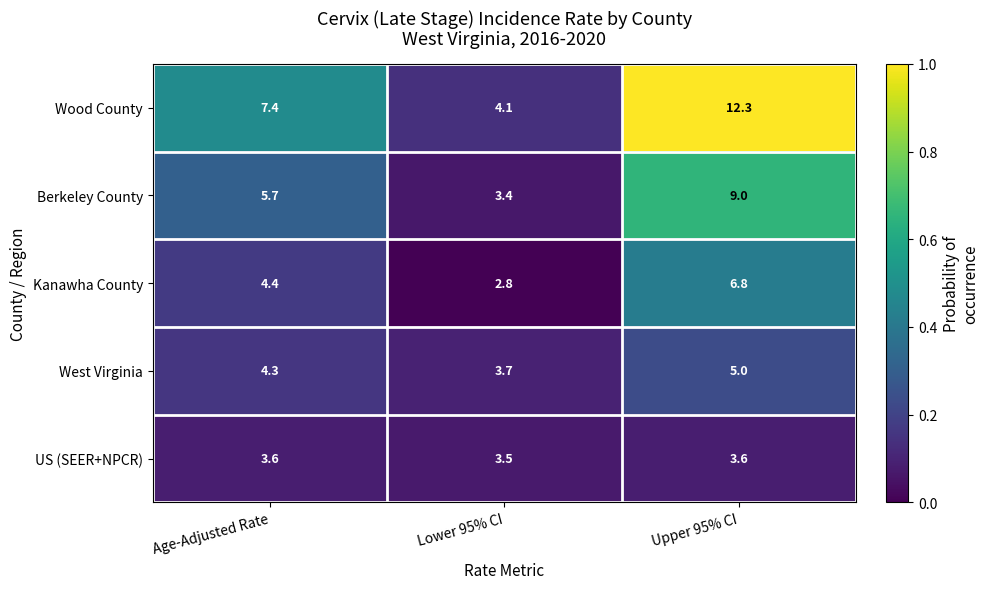

What is the greatest value displayed?

12.3